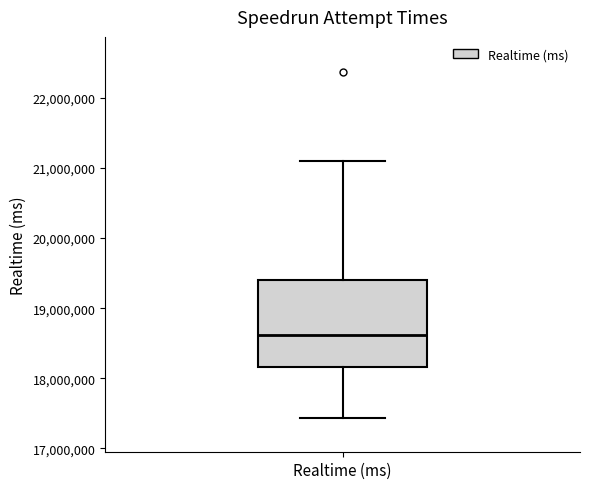

Read this box plot against the y-axis: the position of the median line, the range covered by the box, and the ends of both whiskers. The values are not printed on the chart, so give them approximately, as read against the axis.

median 18600000, box 18200000 to 19400000, whiskers 17400000 to 21100000